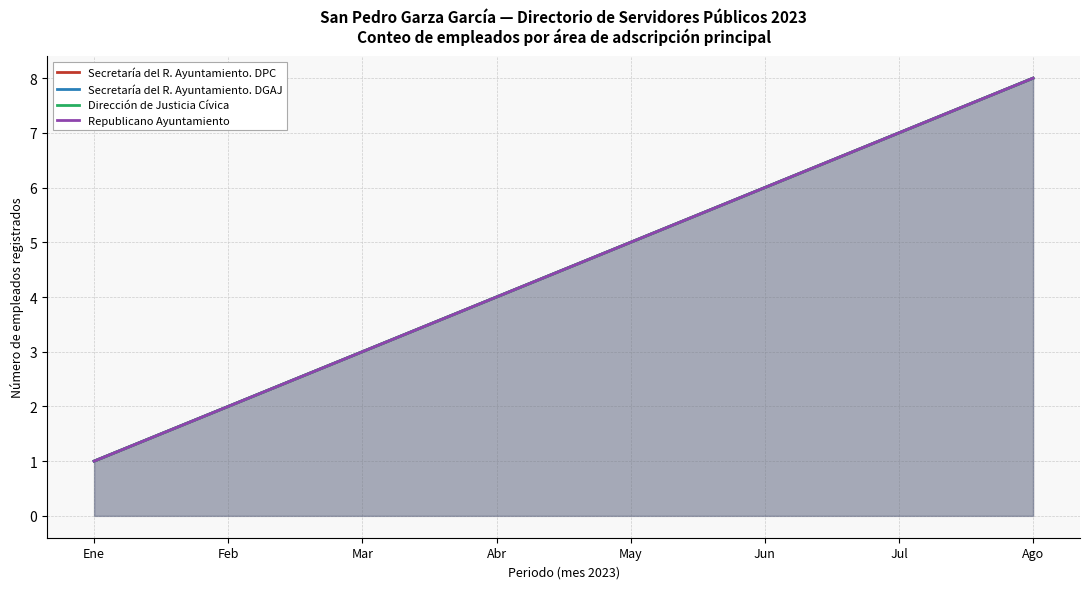

Between Abr and May, which series saw the biggest shift?

Secretaría del R. Ayuntamiento. DPC